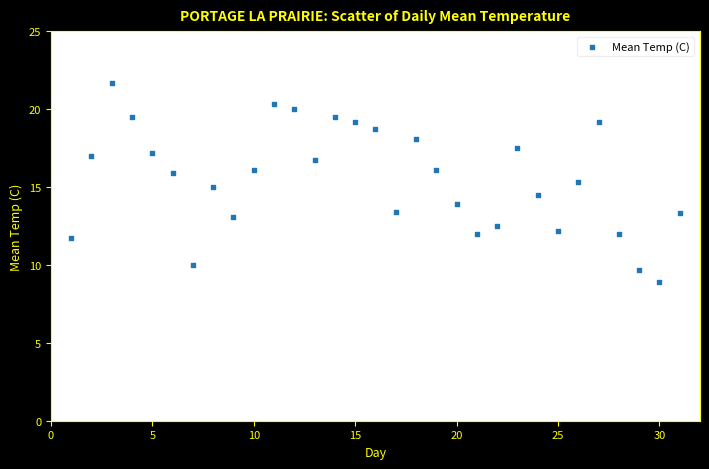

What is the range of Y values (max minus min)?

12.8